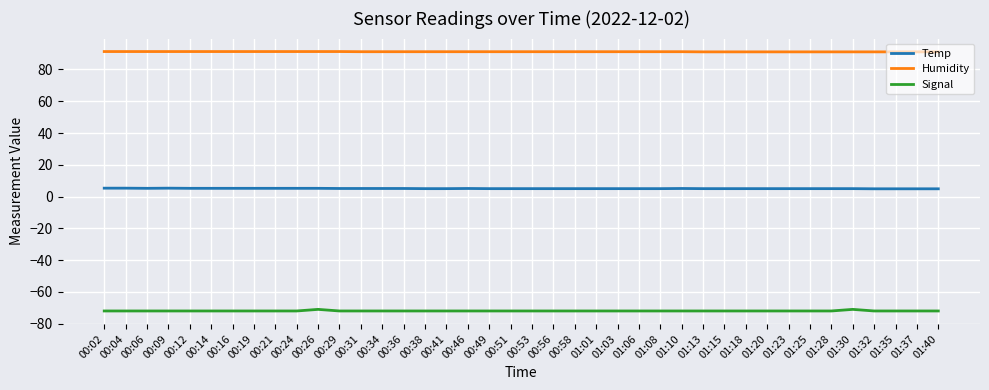

What position from the right is 00:34?

27